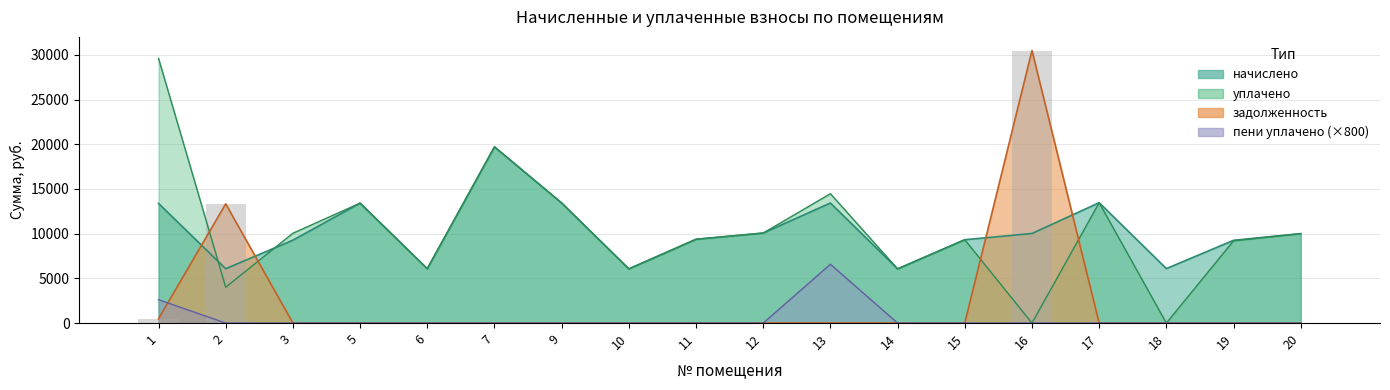

Does the chart contain any negative values?

No